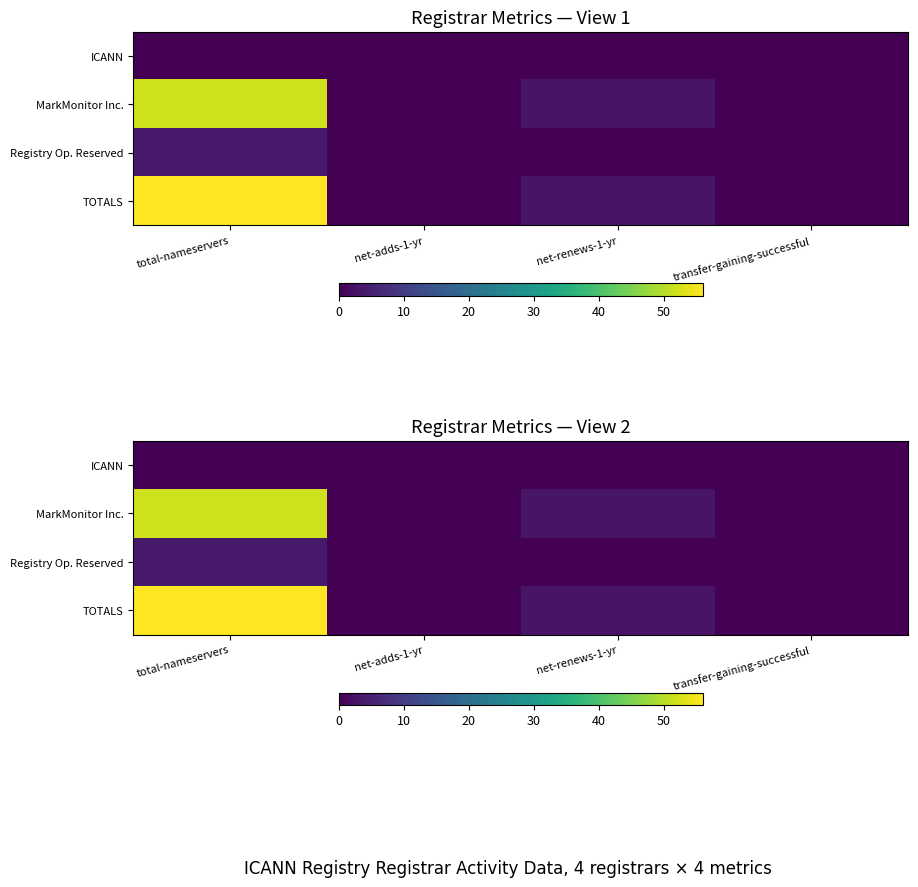

At which category is the sum across all series the highest?

total-nameservers